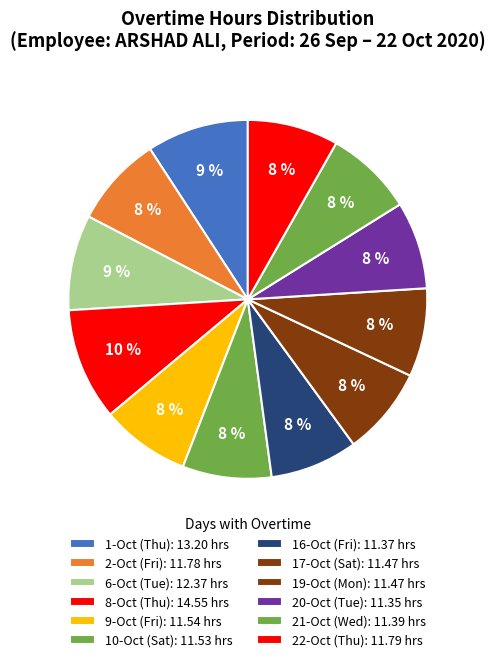

Combined, do 9-Oct (Fri) and 10-Oct (Sat) account for over 50%?

No